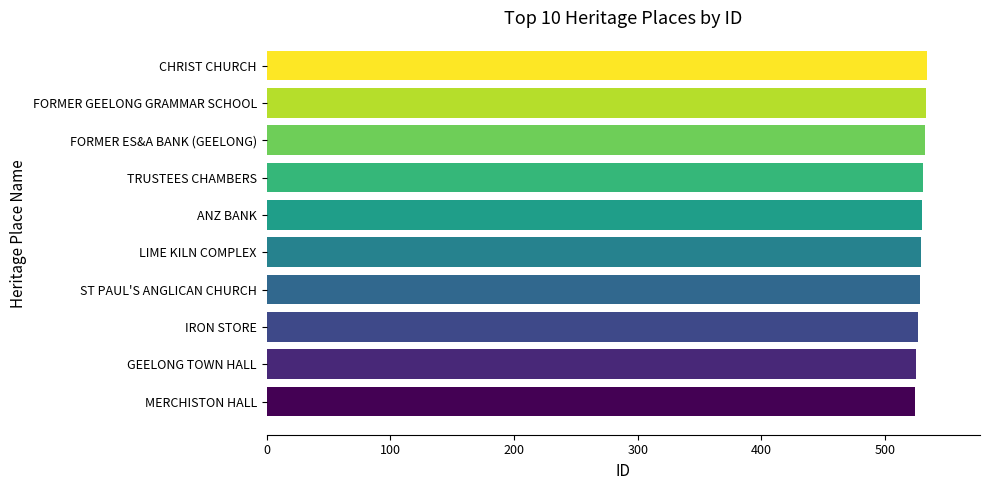

What is the difference between the maximum and minimum values?

10